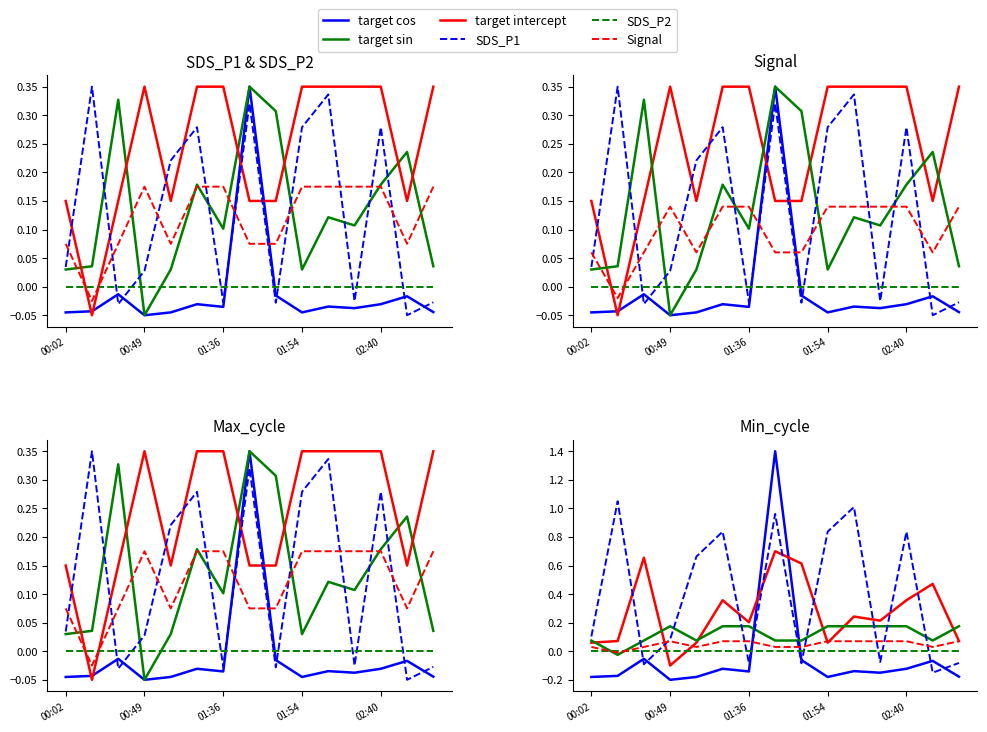

What is the label of the 6th point from the right?

01:54